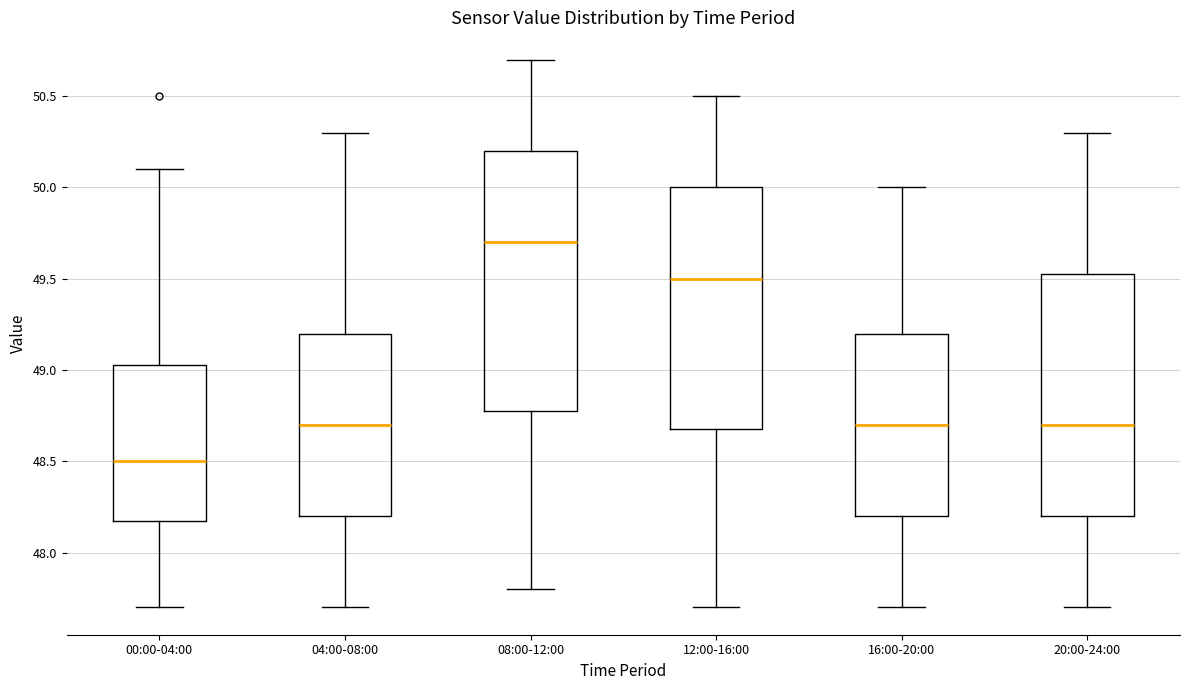

Which box is the tallest, from its lower edge to its upper edge?

08:00-12:00